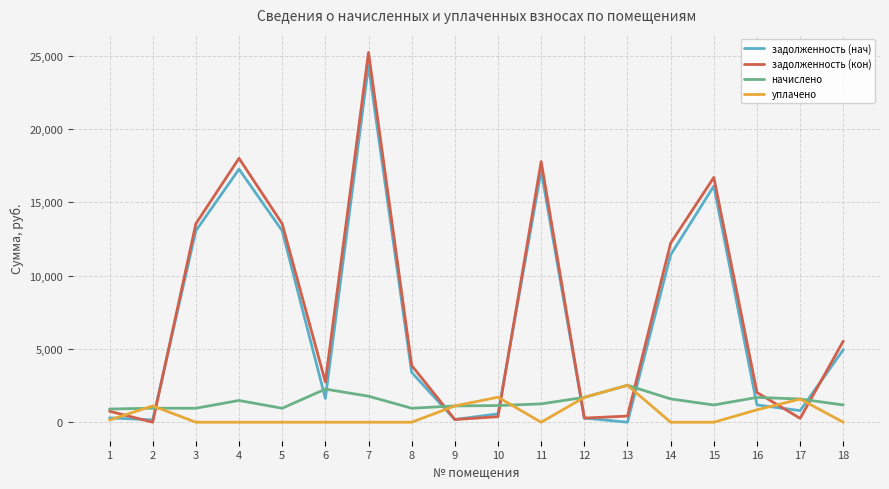

At 6, list the series in order from smallest to largest.

уплачено, задолженность (нач), начислено, задолженность (кон)